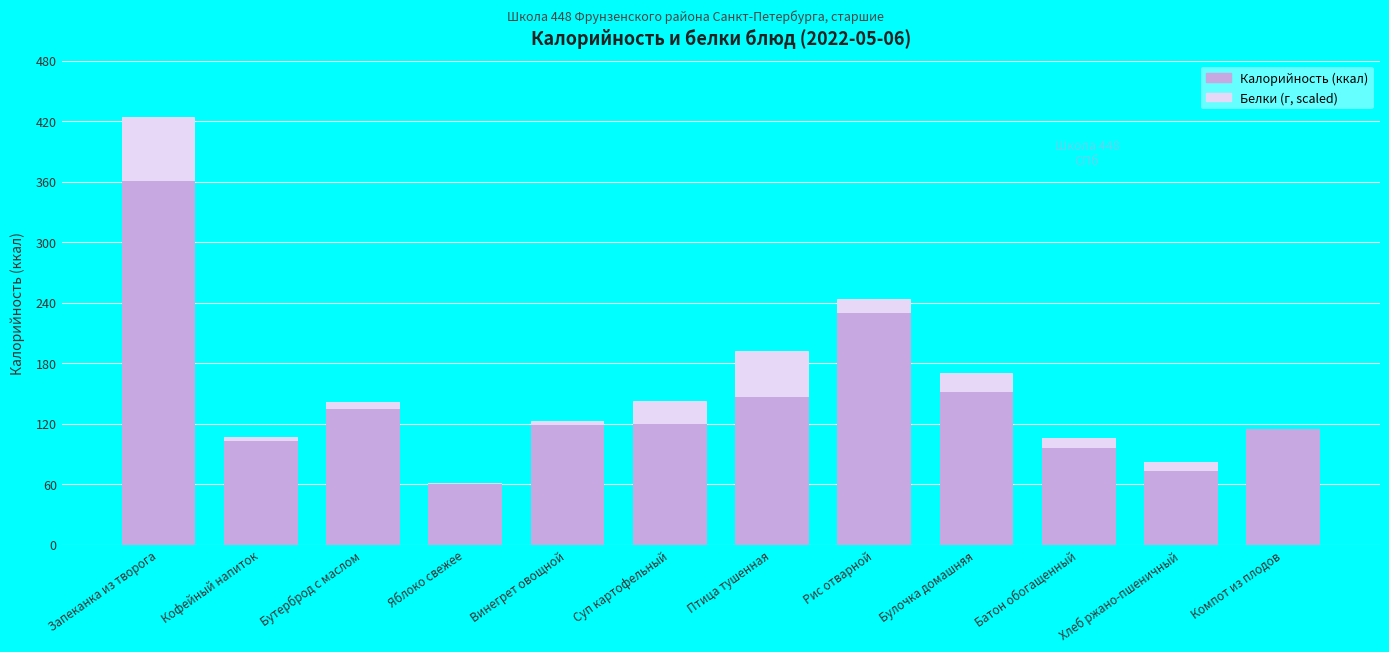

The value of Белки (scaled) at Суп картофельный is 30.2. True or false?

False